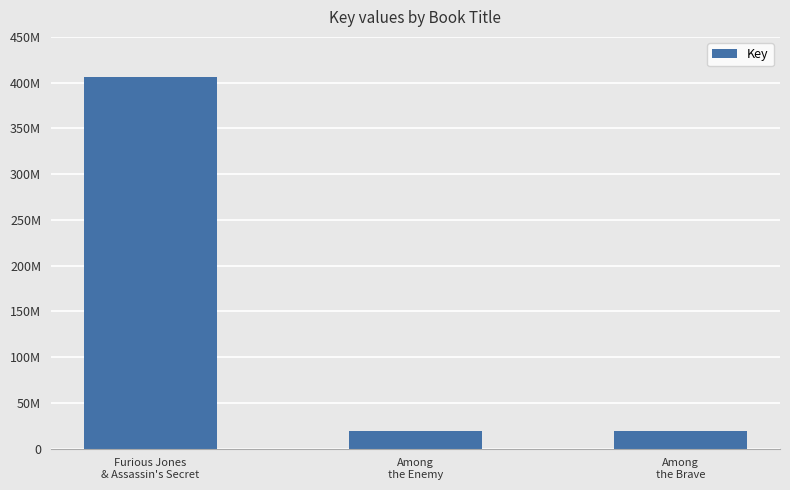

What value does the data have at Furious Jones
& Assassin's Secret?

406301148